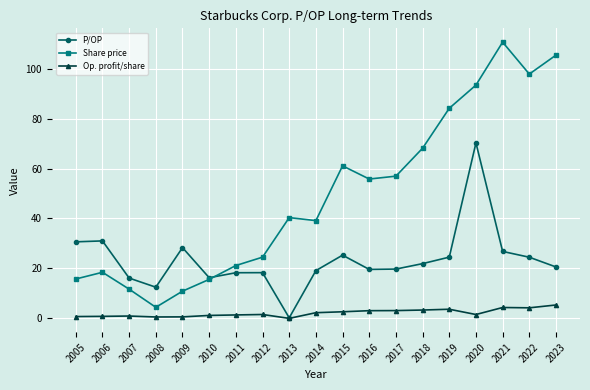

What is the difference between the highest and lowest values at 2008?

12.0